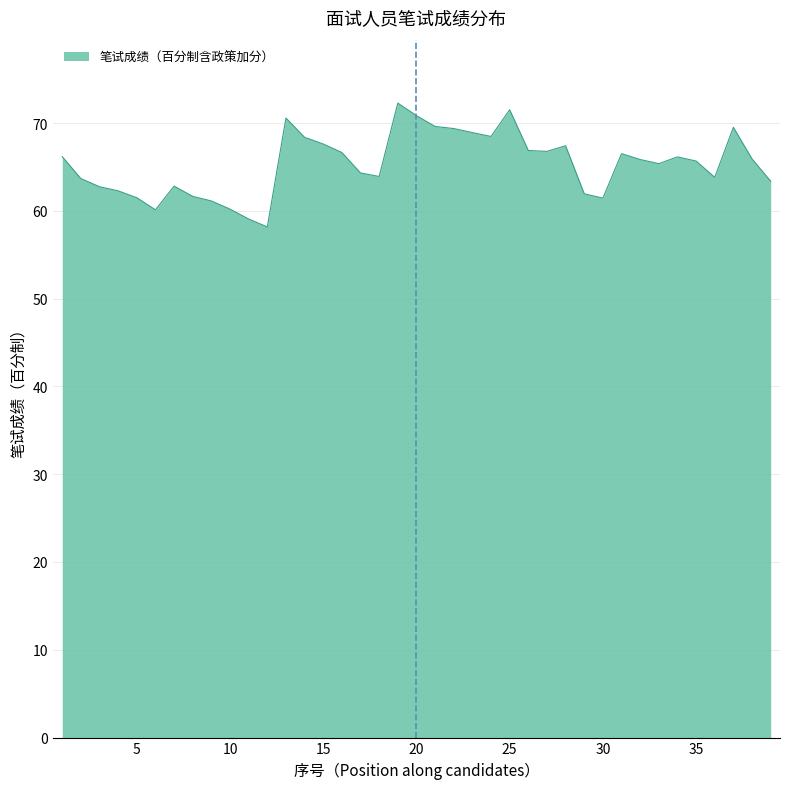

What is the difference between the maximum and minimum values?

14.1